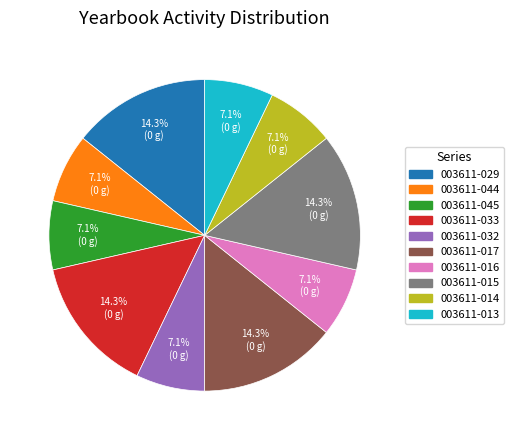

Approximately how many times larger is the value at 003611-045 compared to 003611-033?

0.5